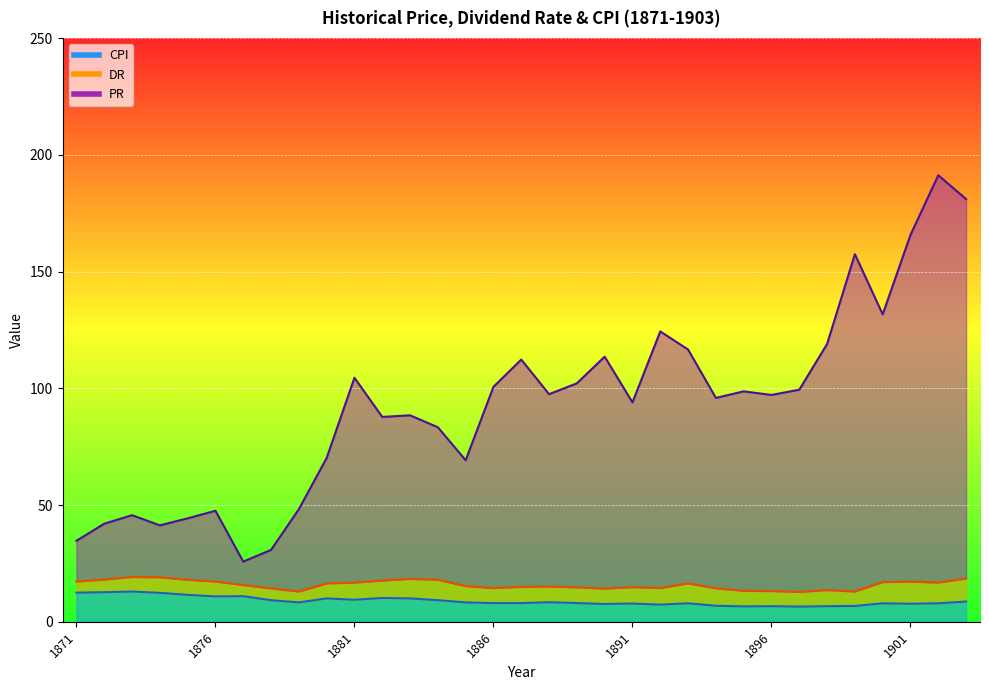

True or false: CPI and PR intersect in this chart.

False